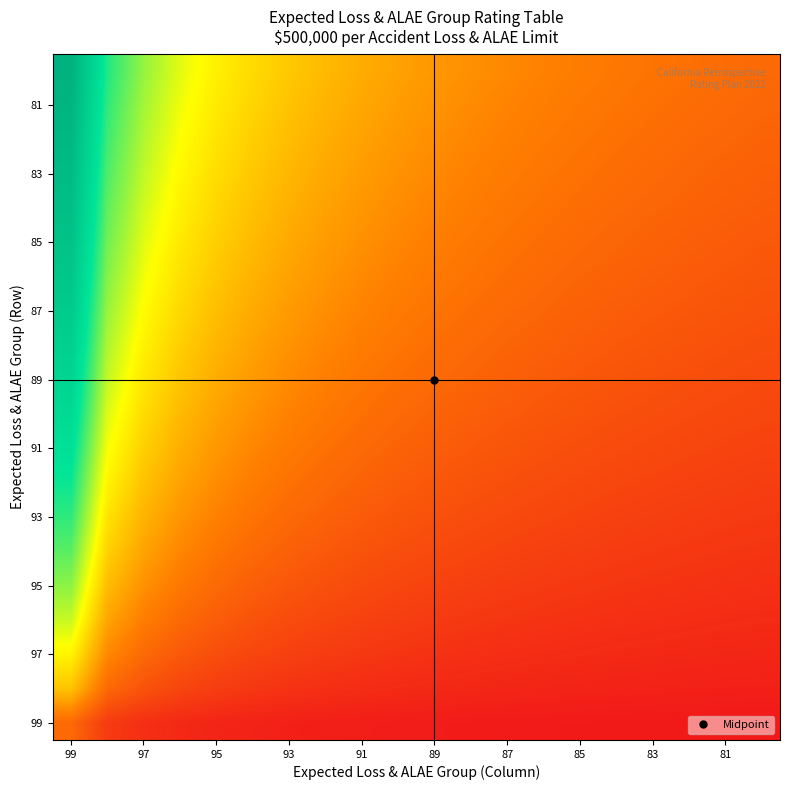

At which category does the chart reach its peak across all series?

99